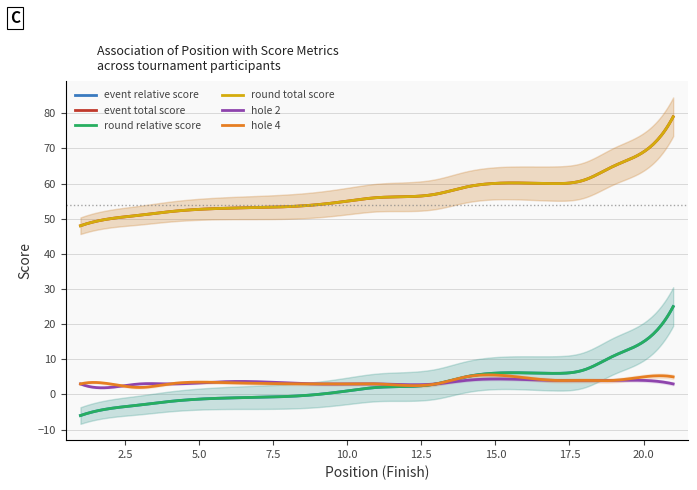

How many values in the hole_4 series are below 3?

1